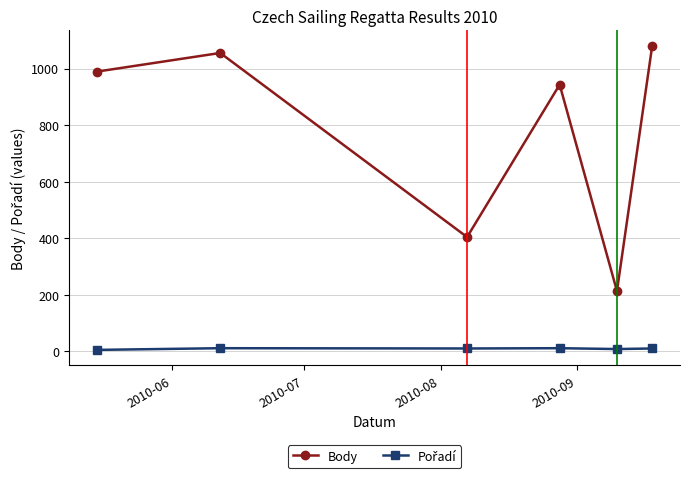

What is the value of the Body point at the 4th from the left?

943